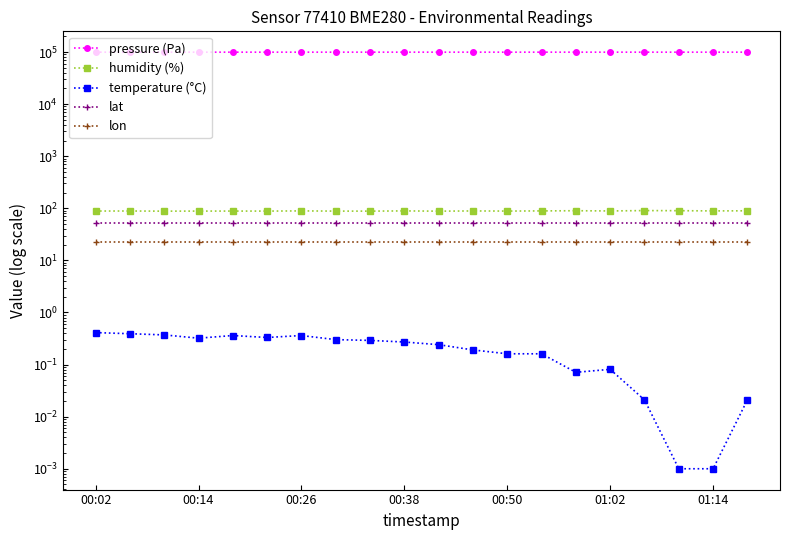

True or false: humidity (%) and lat intersect in this chart.

False